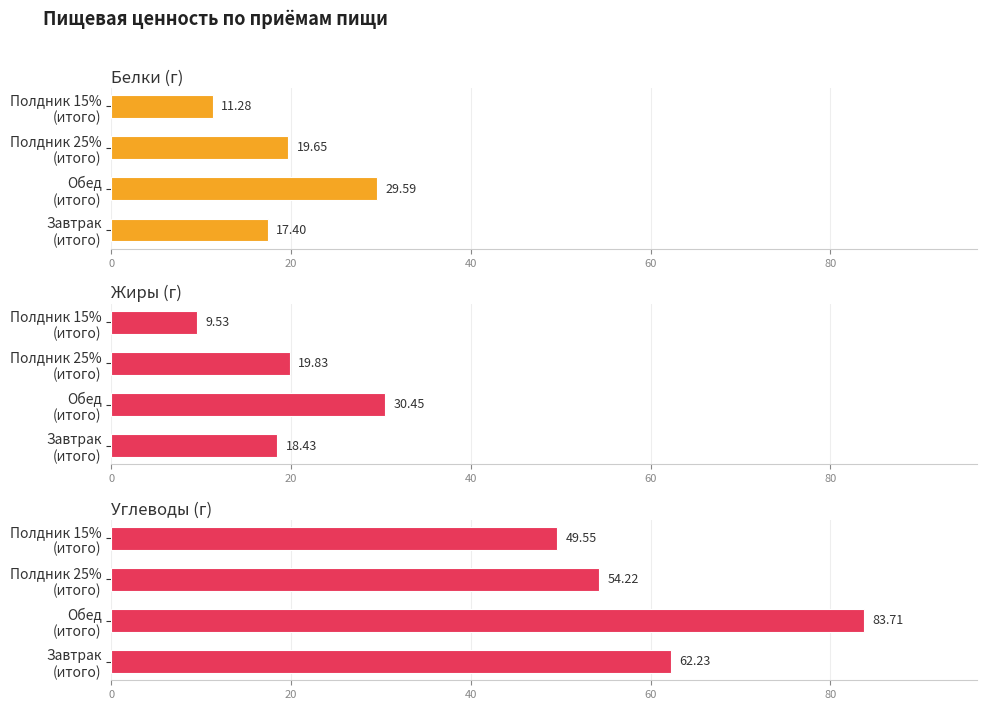

What is the difference between the second highest and second lowest values in the Жиры (г) series?

1.4